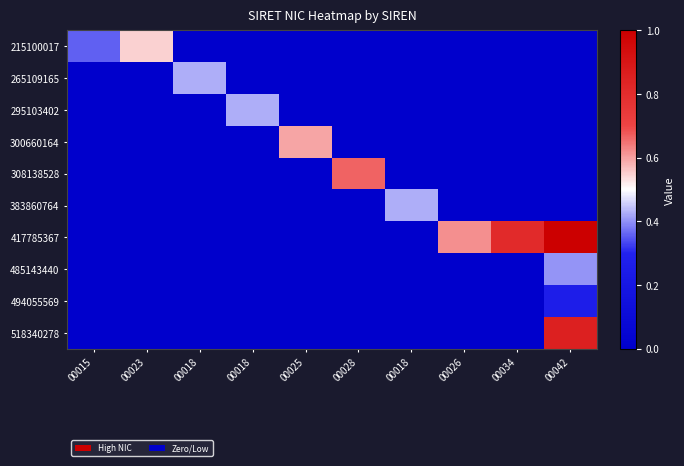

Between 00015 and 00023, which is larger?

00023